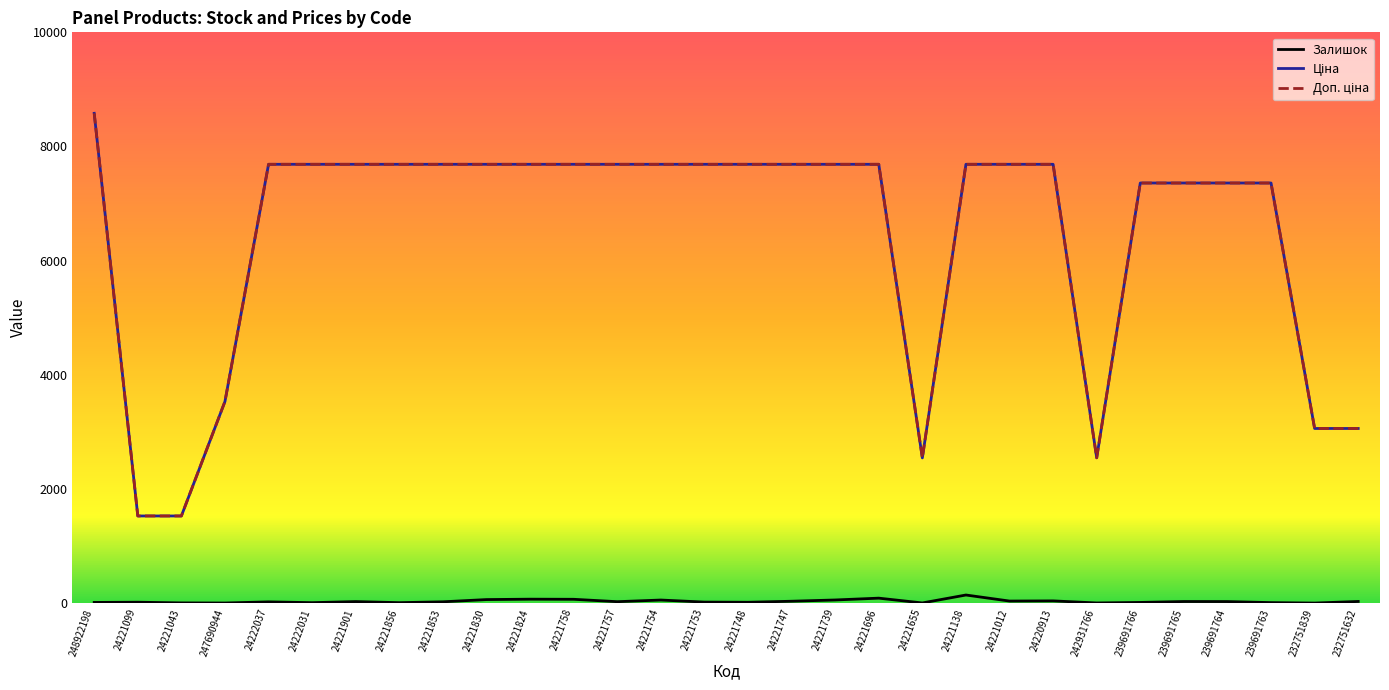

How many lines are shown in the chart?

3